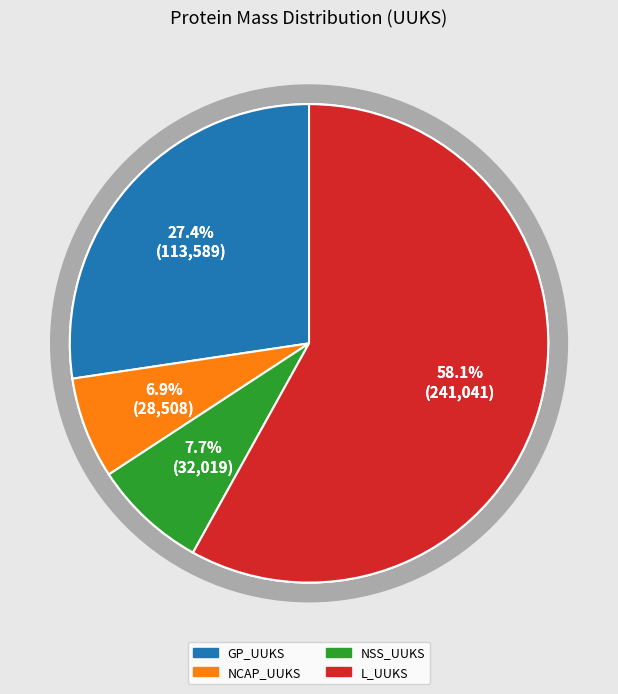

What is the change in value from GP_UUKS to NSS_UUKS?

-81570.1